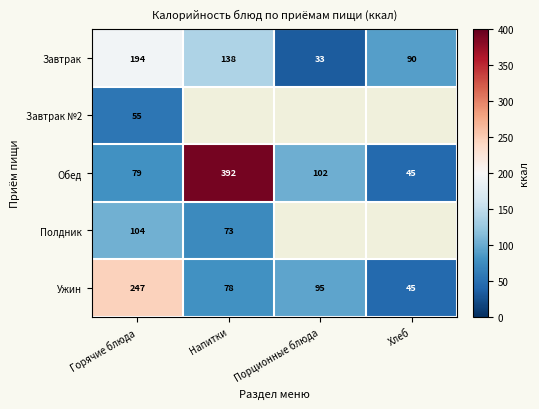

Is the value of Полдник at Горячие блюда greater than the value of Обед at Горячие блюда?

Yes